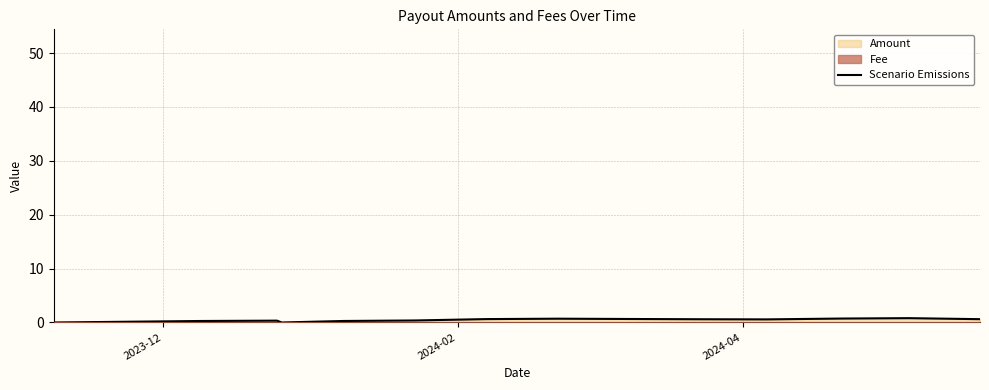

Which label corresponds to the largest value in the chart?

2023-12